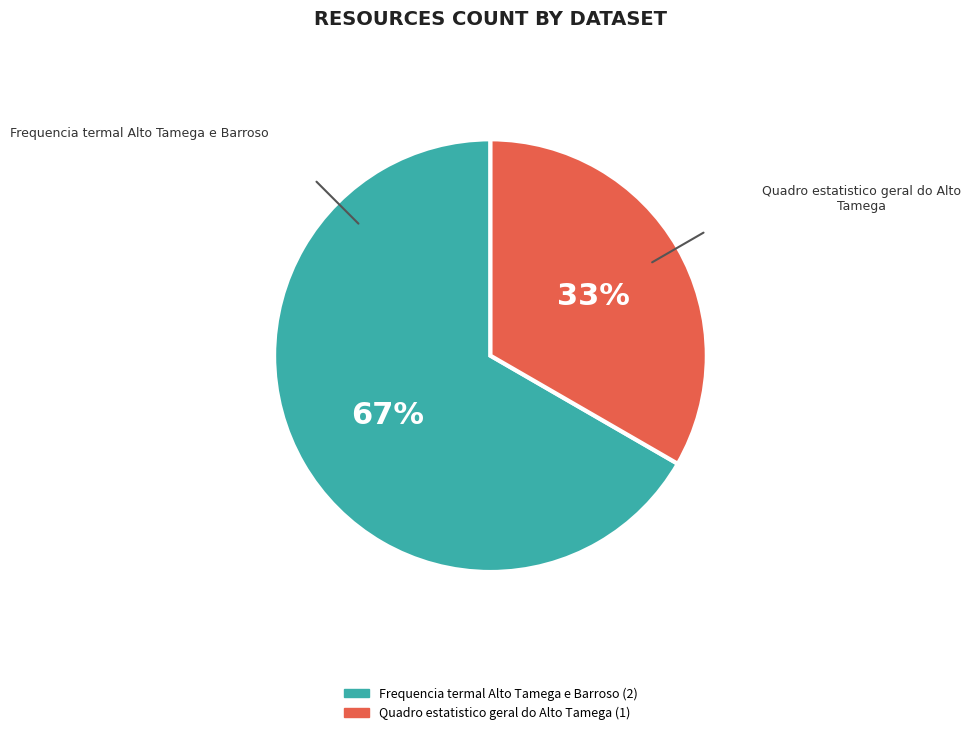

Count the number of slices in the pie.

2